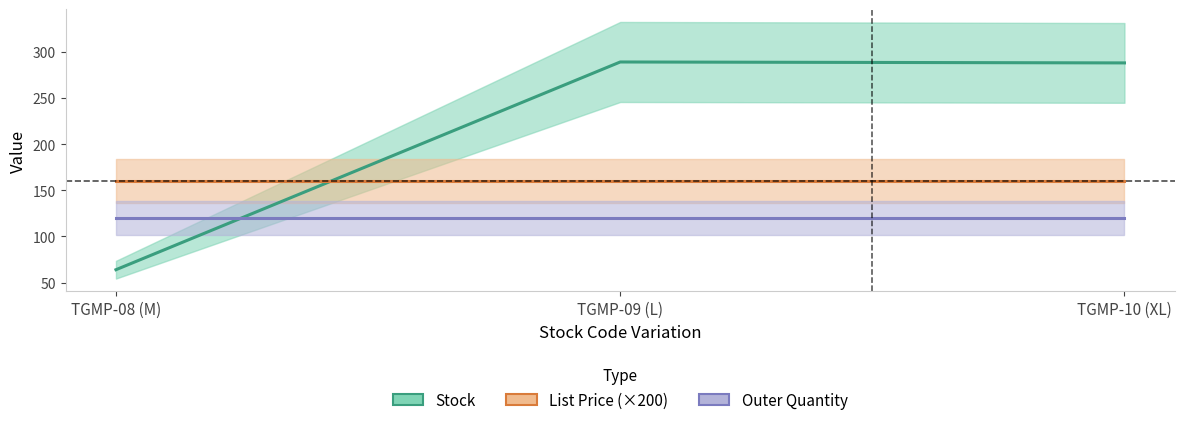

Which category has the highest value across all series?

TGMP-09 (L)